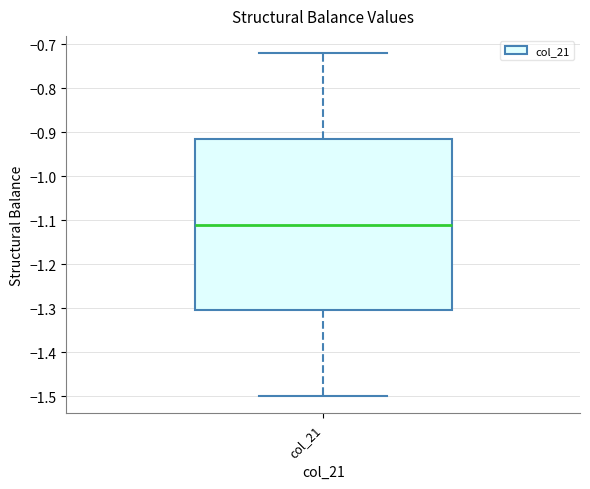

Read this box plot against the y-axis: the position of the median line, the range covered by the box, and the ends of both whiskers. The values are not printed on the chart, so give them approximately, as read against the axis.

median -1.11, box -1.30 to -0.91, whiskers -1.50 to -0.72